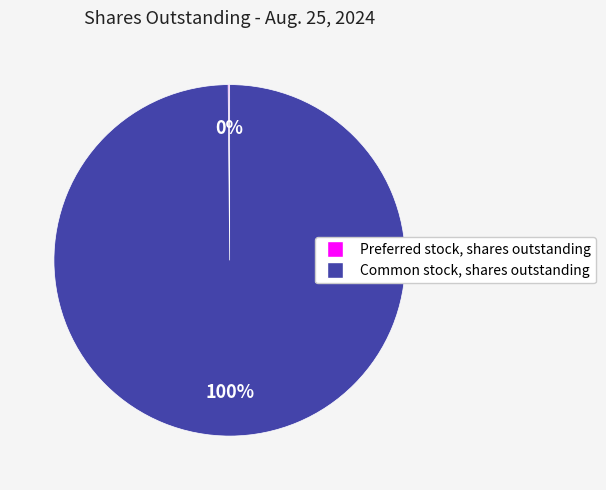

To the nearest percent, what percentage of the pie is Common stock, shares outstanding?

100%